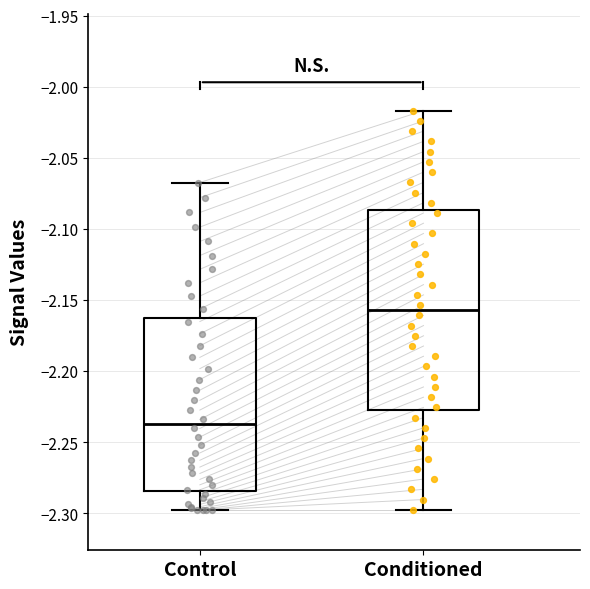

Comparing the boxes themselves (not the whiskers), which one is the tallest?

Conditioned